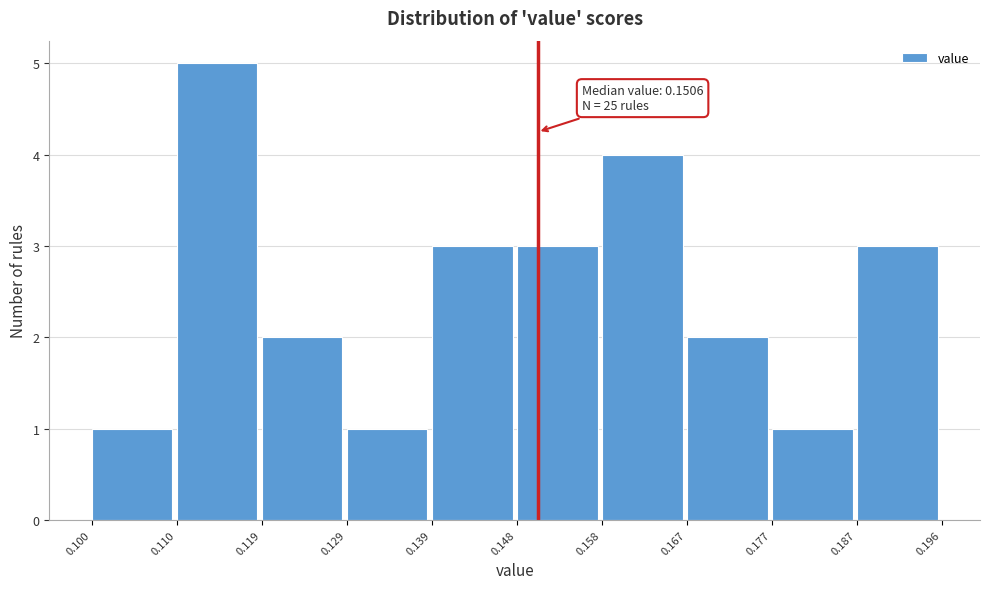

Which range on the x-axis has the tallest bar?

0.110 to 0.119